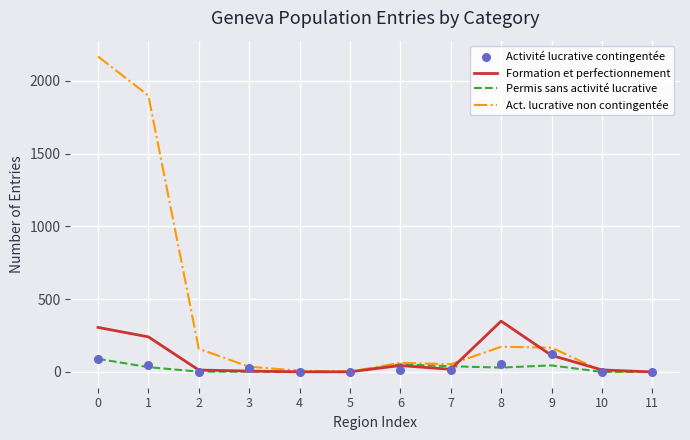

Is the value of Activité lucrative contingentée at 8 greater than the value of Permis sans activité lucrative at 11?

Yes